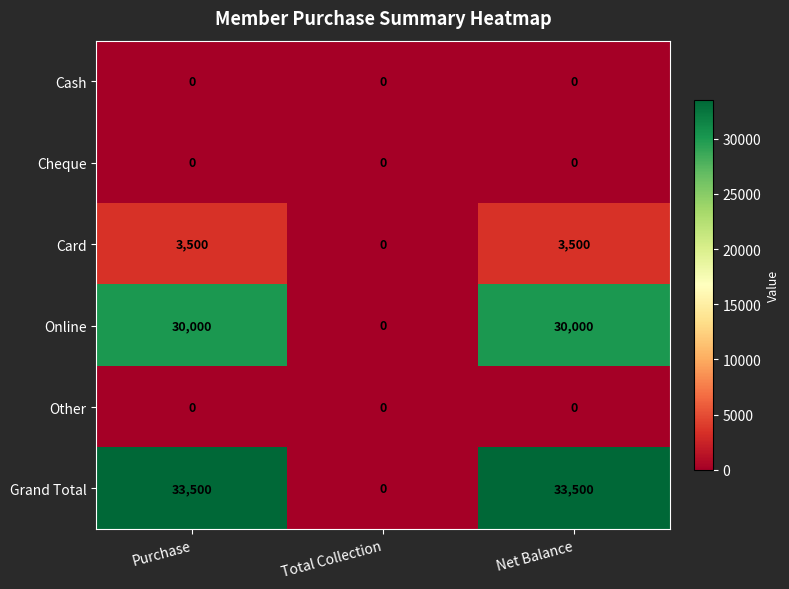

How many categories are shown in the chart?

3